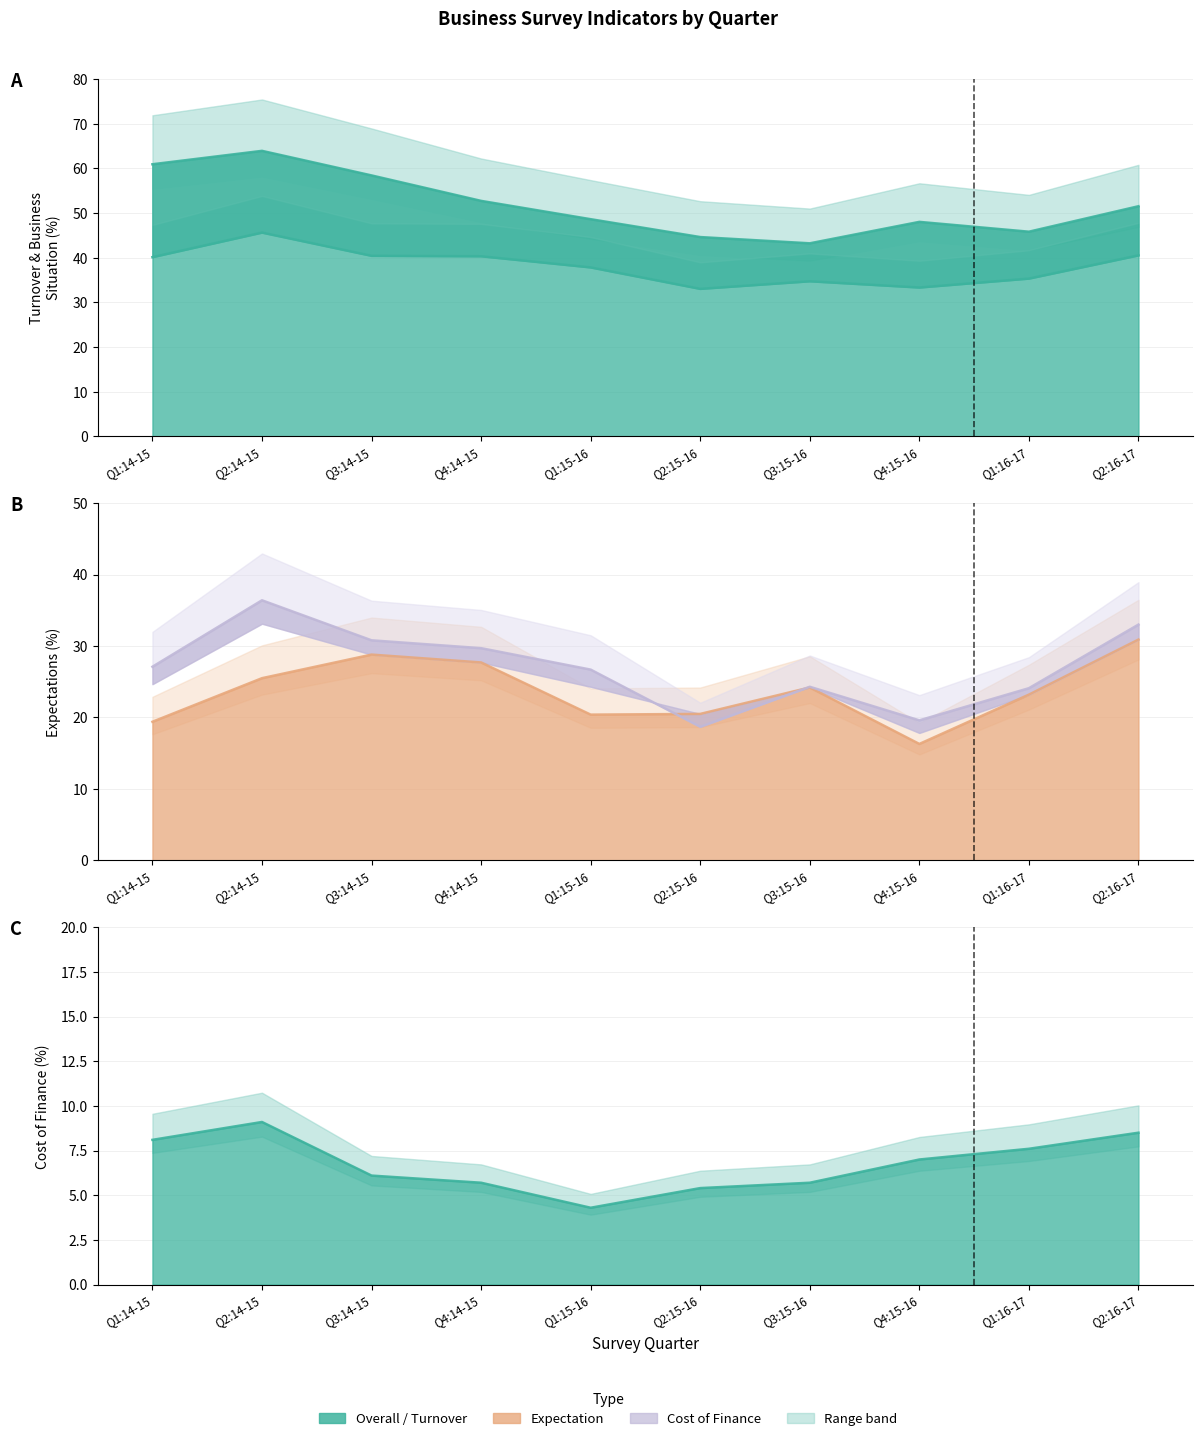

Reading right to left, transcribe all the data shown in this chart.

Overall Business (Better): Q2:16-17=40.5	Q1:16-17=35.3	Q4:15-16=33.3	Q3:15-16=34.7	Q2:15-16=33.0	Q1:15-16=37.8	Q4:14-15=40.3	Q3:14-15=40.4	Q2:14-15=45.6	Q1:14-15=40.1
Turnover (Increase): Q2:16-17=51.5	Q1:16-17=45.8	Q4:15-16=48.0	Q3:15-16=43.2	Q2:15-16=44.6	Q1:15-16=48.6	Q4:14-15=52.7	Q3:14-15=58.4	Q2:14-15=63.9	Q1:14-15=60.9
Turnover Expectation (Increase): Q2:16-17=30.9	Q1:16-17=23.2	Q4:15-16=16.3	Q3:15-16=24.2	Q2:15-16=20.5	Q1:15-16=20.4	Q4:14-15=27.7	Q3:14-15=28.8	Q2:14-15=25.5	Q1:14-15=19.4
Cost of Finance (Increase): Q2:16-17=8.5	Q1:16-17=7.6	Q4:15-16=7.0	Q3:15-16=5.7	Q2:15-16=5.4	Q1:15-16=4.3	Q4:14-15=5.7	Q3:14-15=6.1	Q2:14-15=9.1	Q1:14-15=8.1
Business Expectation (Better): Q2:16-17=33.0	Q1:16-17=24.1	Q4:15-16=19.6	Q3:15-16=24.3	Q2:15-16=18.7	Q1:15-16=26.7	Q4:14-15=29.7	Q3:14-15=30.8	Q2:14-15=36.4	Q1:14-15=27.1